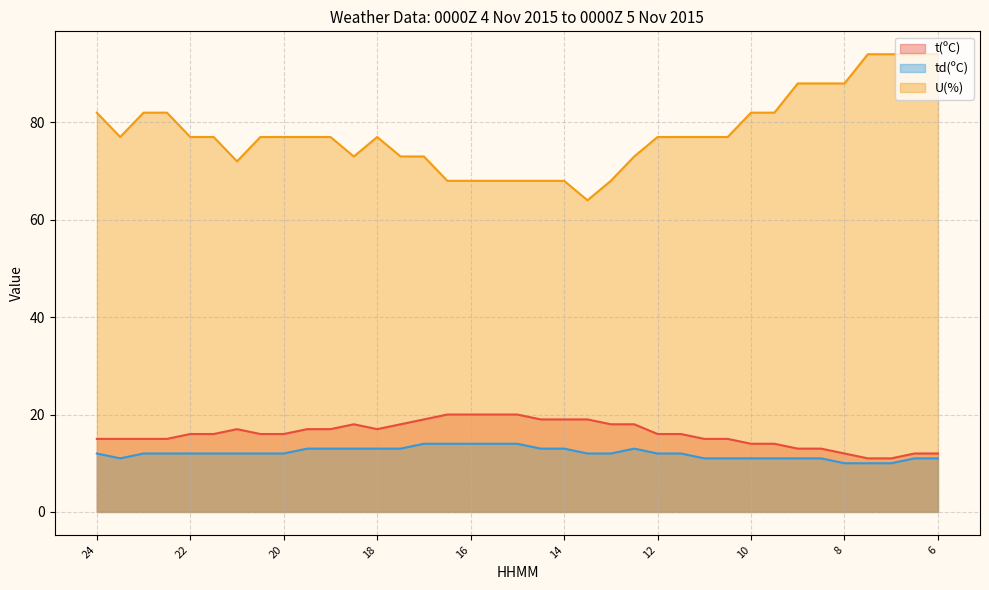

Rank the categories by t(ºC) value from highest to lowest.

16.3, 16, 15.3, 15, 17, 14.3, 14, 13.3, 18.3, 17.3, 13, 12.3, 21, 19.3, 19, 18, 22, 21.3, 20.3, 20, 12, 11.3, 24, 23.3, 23, 22.3, 11, 10.3, 10, 9.3, 9, 8.3, 8, 6.3, 6, 7.3, 7